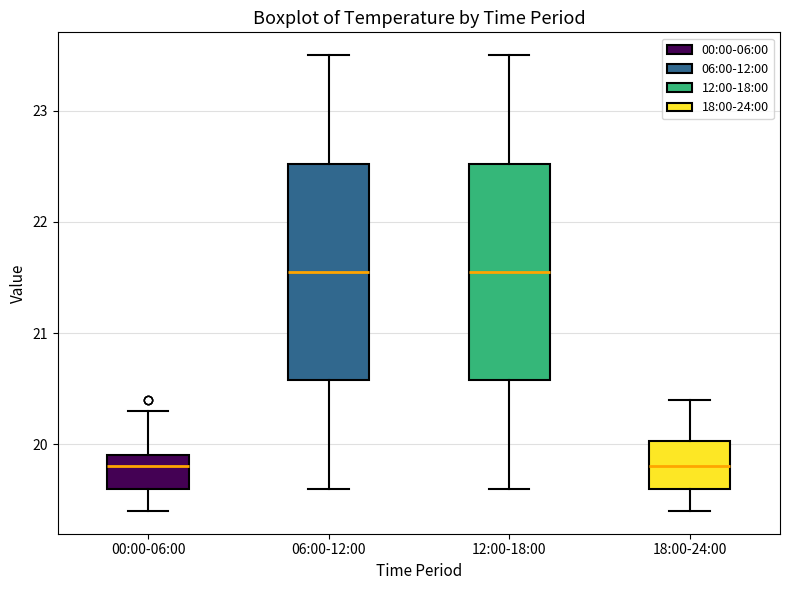

Reading left to right, transcribe this box plot: for each box, give where its median line is, the range the box spans, and where its two whiskers end, as read against the y-axis. The values are not printed on the chart, so give them approximately, as read against the axis.

00:00-06:00: median 19.8, box 19.6 to 19.9, whiskers 19.4 to 20.3
06:00-12:00: median 21.6, box 20.6 to 22.5, whiskers 19.6 to 23.5
12:00-18:00: median 21.6, box 20.6 to 22.5, whiskers 19.6 to 23.5
18:00-24:00: median 19.8, box 19.6 to 20.0, whiskers 19.4 to 20.4